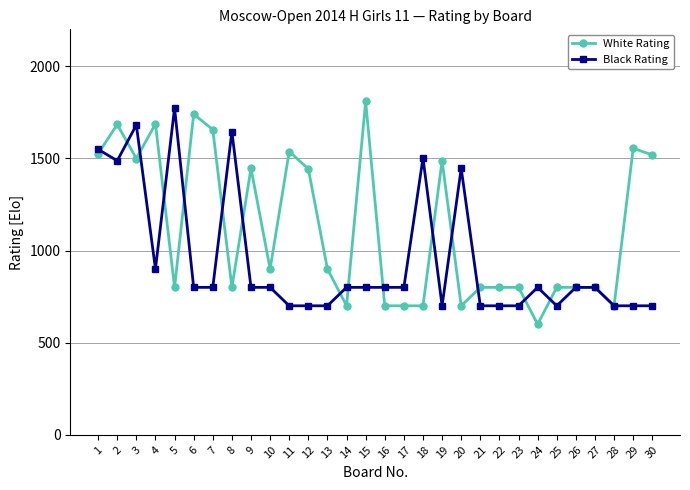

Where is the first local maximum for White Rating?

2